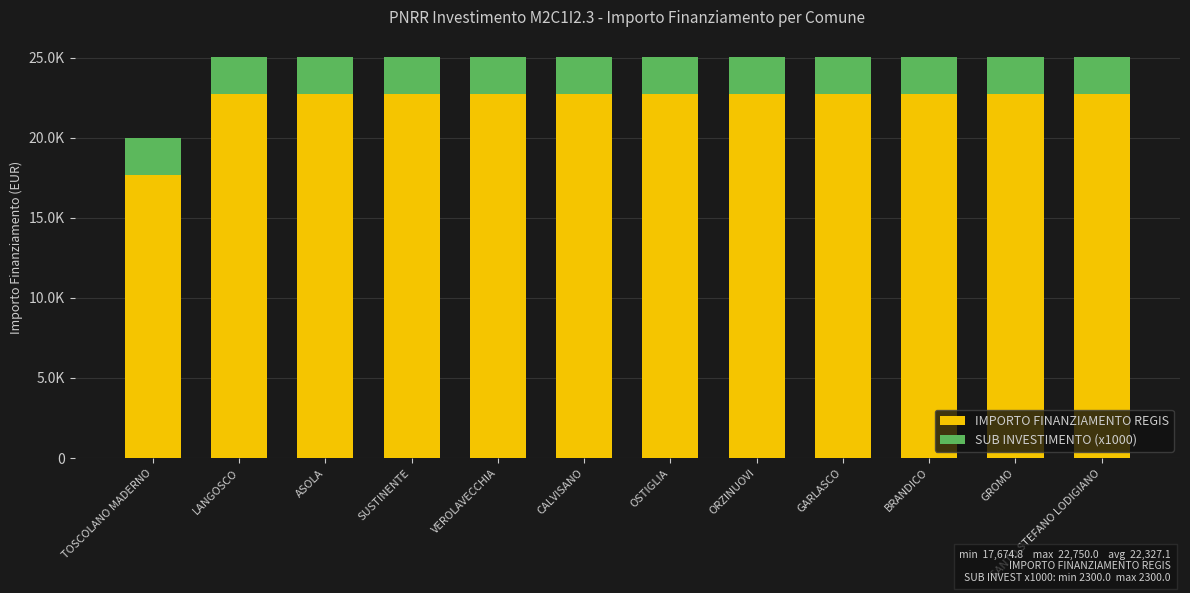

Which series has the largest total across all categories?

IMPORTO FINANZIAMENTO REGIS